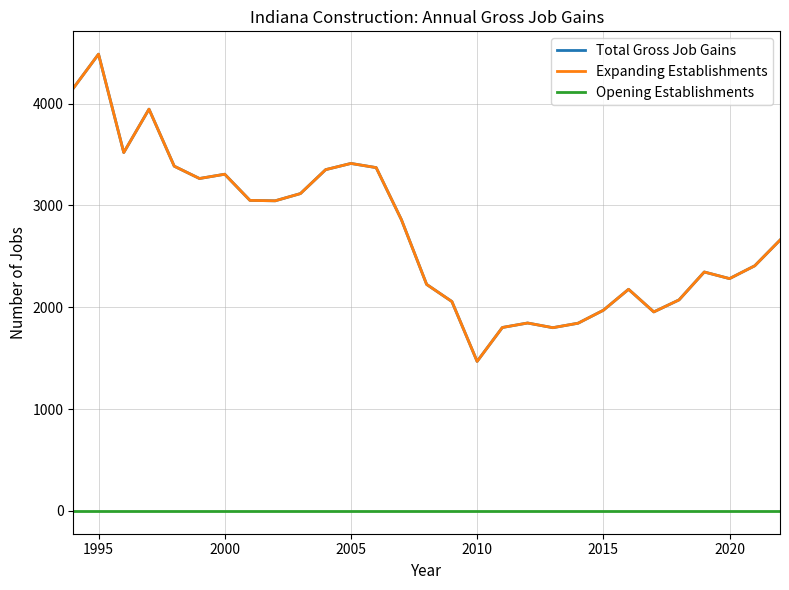

Is this an area chart (filled region under the line)?

No